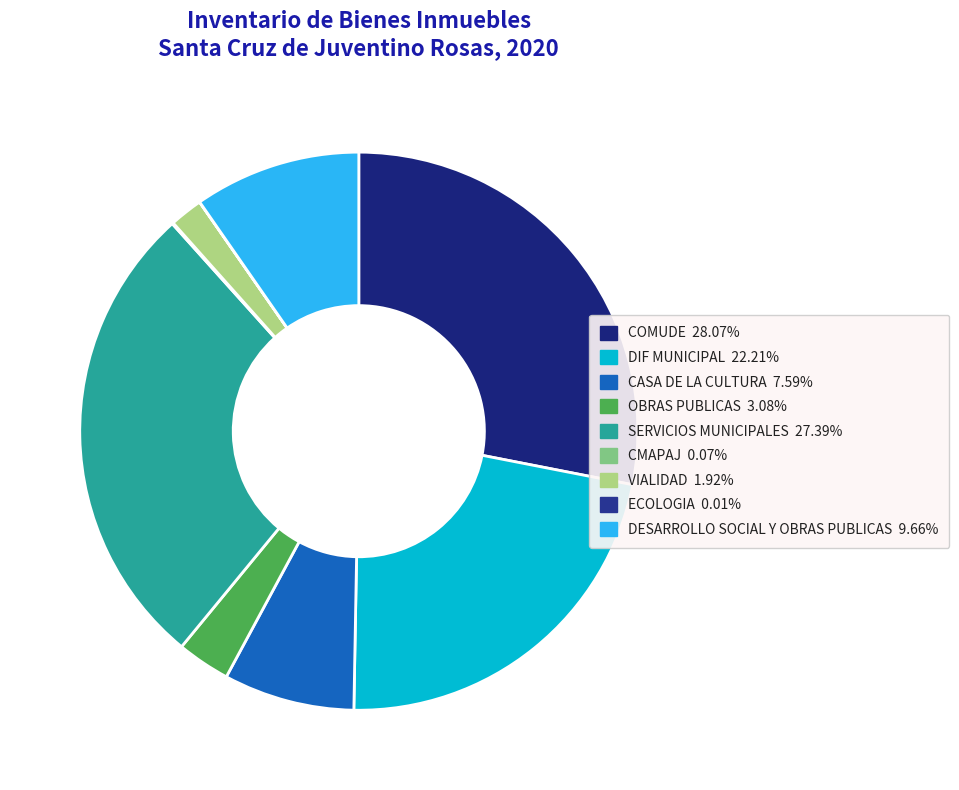

To the nearest percent, what is the average slice percentage?

11%